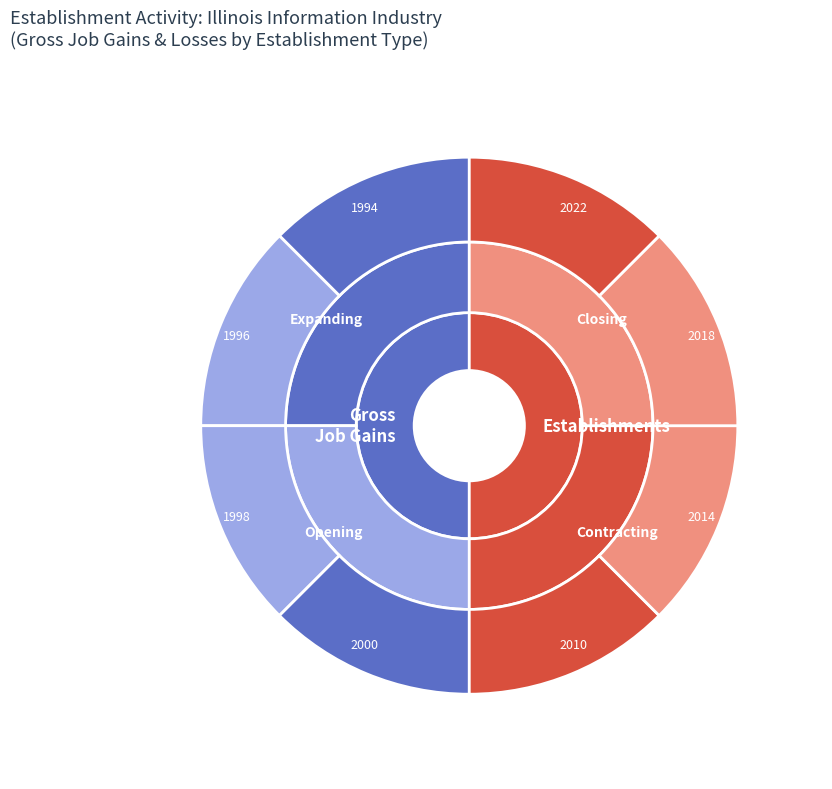

How many segments does this pie chart have?

6